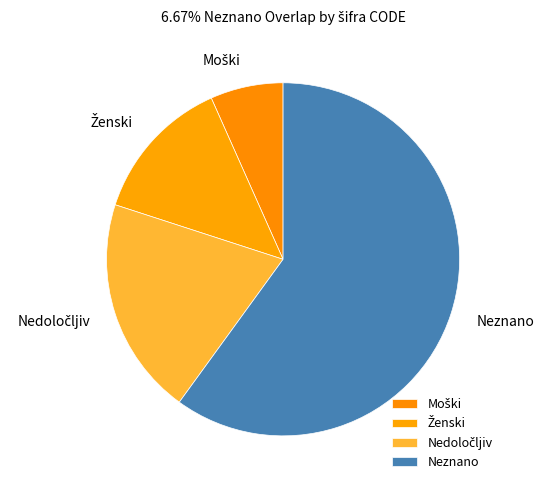

What is the largest slice in the pie chart?

Neznano